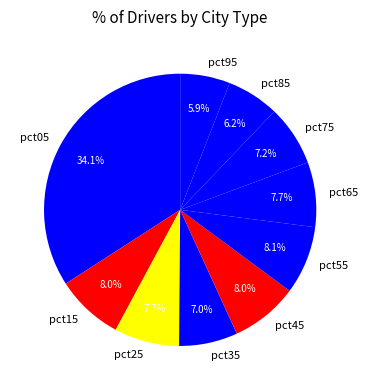

What percentage is NOT represented by pct15?

92.0%